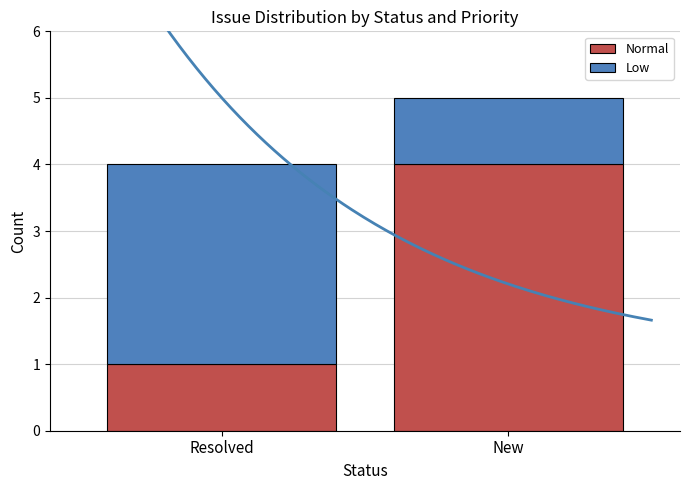

How many categories are shown in the chart?

2